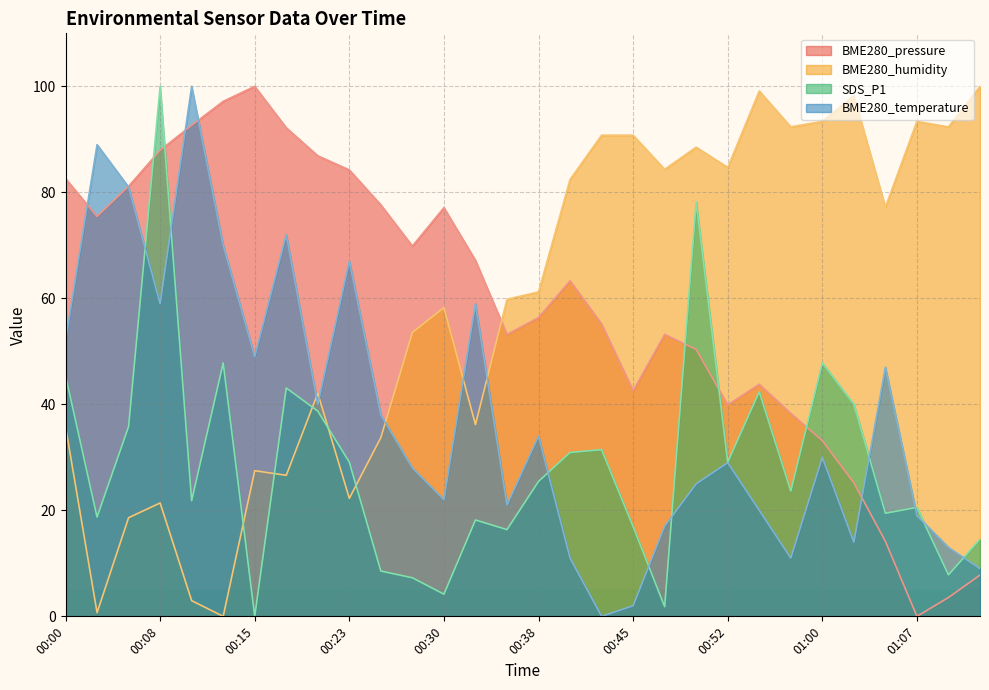

Reading left to right, list all the values displayed in this chart.

BME280_pressure: 00:00=82.6	00:03=75.5	00:06=81.2	00:08=87.9	00:11=92.7	00:13=97.2	00:15=100.0	00:18=92.2	00:20=86.9	00:23=84.2	00:25=77.6	00:28=69.9	00:30=77.1	00:33=67.2	00:35=53.2	00:38=56.4	00:40=63.3	00:43=55.1	00:45=42.6	00:48=53.2	00:50=50.4	00:52=39.9	00:55=43.8	00:57=38.3	01:00=33.2	01:02=25.2	01:05=14.2	01:07=0.0	01:10=3.6	01:12=7.8
BME280_humidity: 00:00=35.8	00:03=0.7	00:06=18.6	00:08=21.4	00:11=3.0	00:13=0.0	00:15=27.5	00:18=26.6	00:20=42.1	00:23=22.3	00:25=33.7	00:28=53.6	00:30=58.3	00:33=36.2	00:35=59.8	00:38=61.2	00:40=82.4	00:43=90.8	00:45=90.8	00:48=84.3	00:50=88.5	00:52=84.7	00:55=99.1	00:57=92.3	01:00=93.4	01:02=98.3	01:05=77.2	01:07=93.4	01:10=92.3	01:12=100.0
SDS_P1: 00:00=45.5	00:03=18.7	00:06=35.8	00:08=100.0	00:11=21.8	00:13=47.8	00:15=0.0	00:18=43.1	00:20=38.7	00:23=29.1	00:25=8.5	00:28=7.3	00:30=4.2	00:33=18.2	00:35=16.4	00:38=25.5	00:40=30.9	00:43=31.5	00:45=16.9	00:48=1.8	00:50=78.2	00:52=29.1	00:55=42.4	00:57=23.6	01:00=47.8	01:02=40.0	01:05=19.5	01:07=20.5	01:10=7.8	01:12=14.5
BME280_temperature: 00:00=52.0	00:03=89.0	00:06=81.0	00:08=59.0	00:11=100.0	00:13=70.0	00:15=49.0	00:18=72.0	00:20=40.0	00:23=67.0	00:25=38.0	00:28=28.0	00:30=22.0	00:33=59.0	00:35=21.0	00:38=34.0	00:40=11.0	00:43=0.0	00:45=2.0	00:48=17.0	00:50=25.0	00:52=29.0	00:55=20.0	00:57=11.0	01:00=30.0	01:02=14.0	01:05=47.0	01:07=19.0	01:10=13.0	01:12=9.0